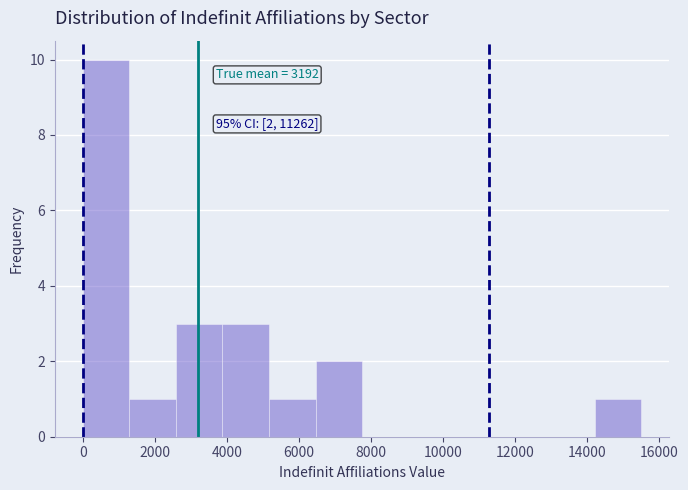

Which range on the x-axis has the tallest bar?

0 to 1200